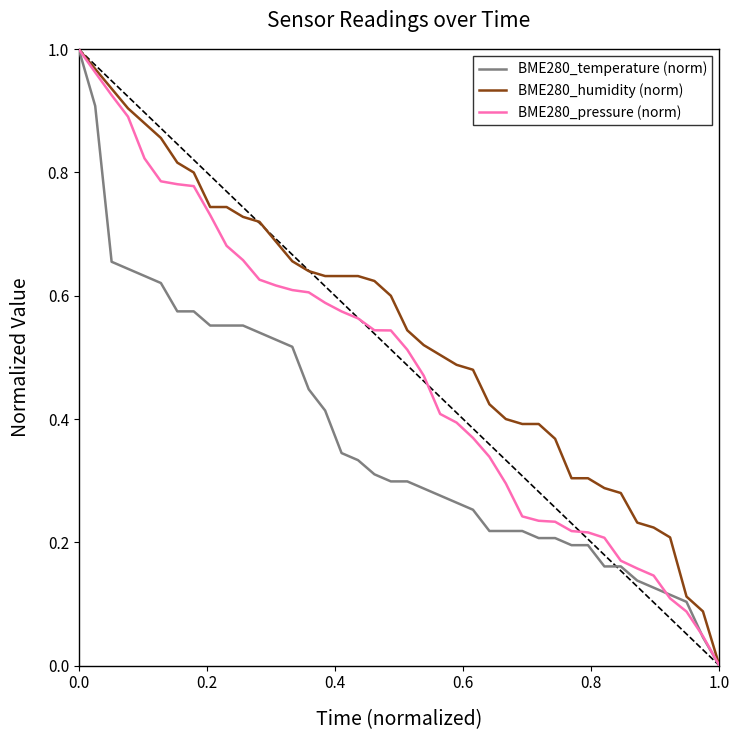

List the series in order of their overall mean, lowest first.

BME280_temperature (norm), BME280_pressure (norm), BME280_humidity (norm)